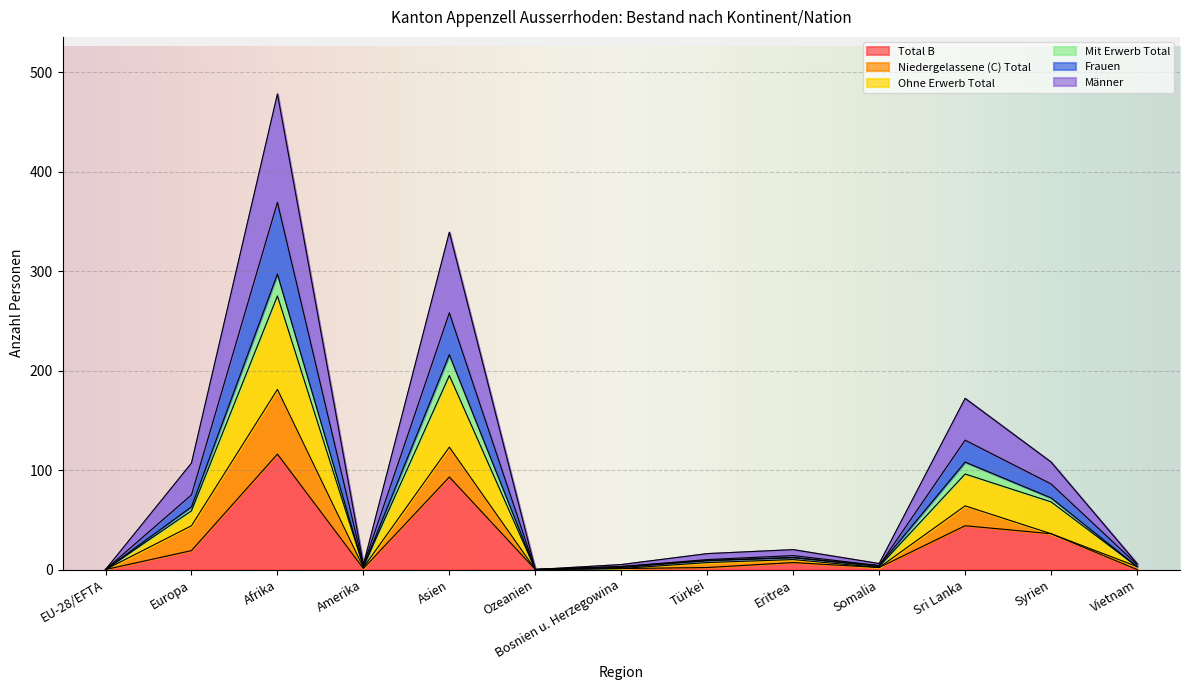

Rank the categories by Ohne Erwerb Total value from highest to lowest.

Afrika, Asien, Sri Lanka, Syrien, Europa, Eritrea, Türkei, Somalia, Amerika, Bosnien u. Herzegowina, Vietnam, EU-28/EFTA, Ozeanien